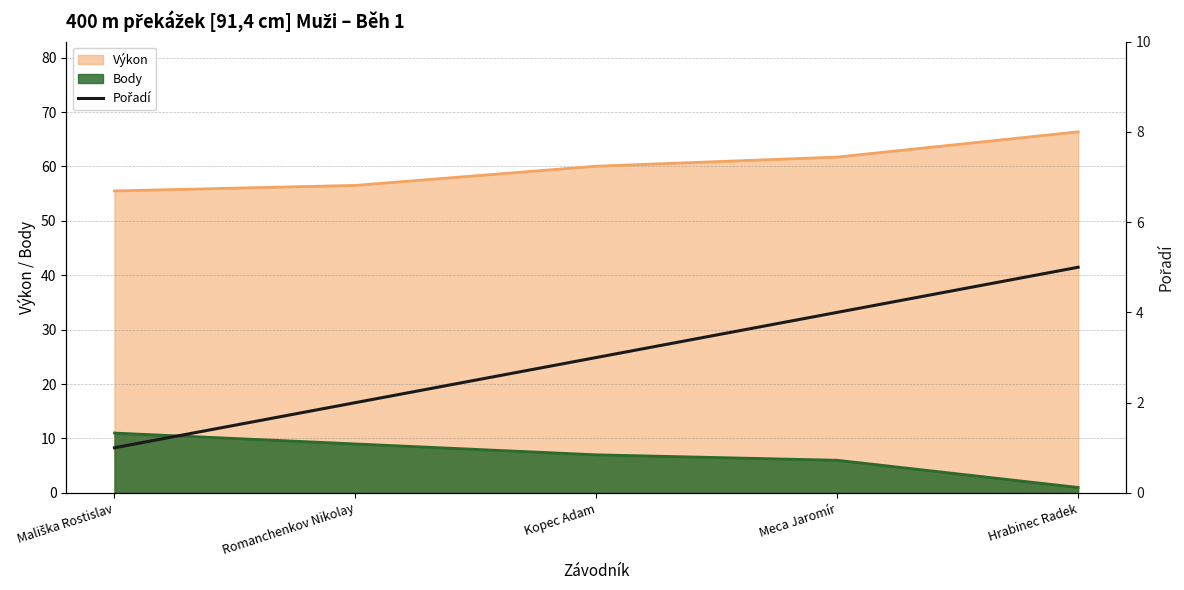

How many data points are less than 3?

2